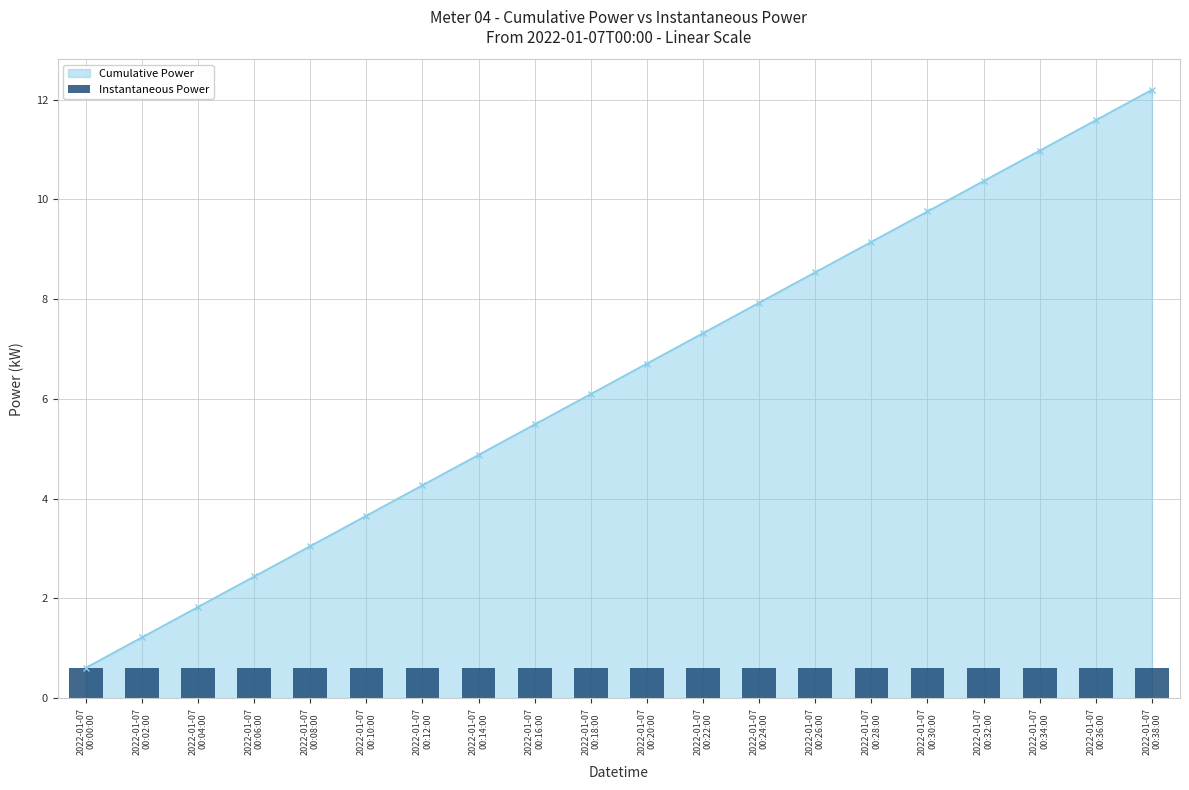

What is the average value?

6.4